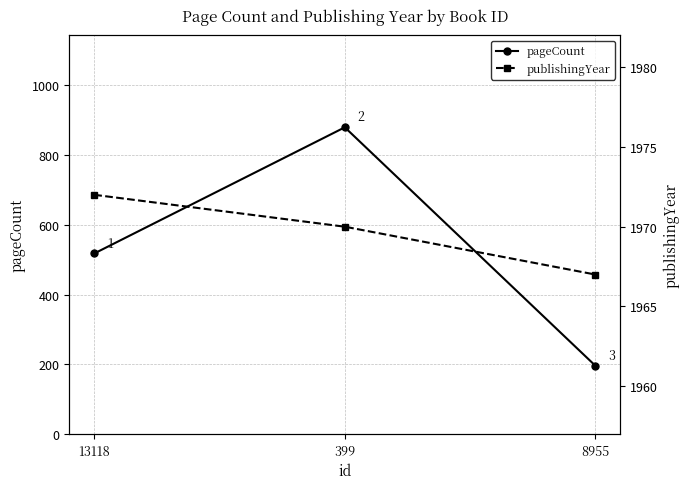

What are all the series names shown in the legend?

pageCount, publishingYear